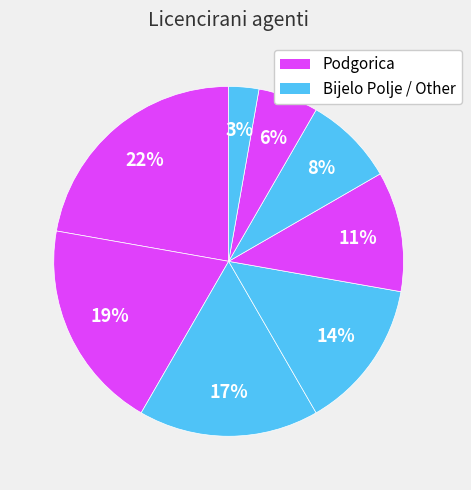

Does any single category account for the majority?

No